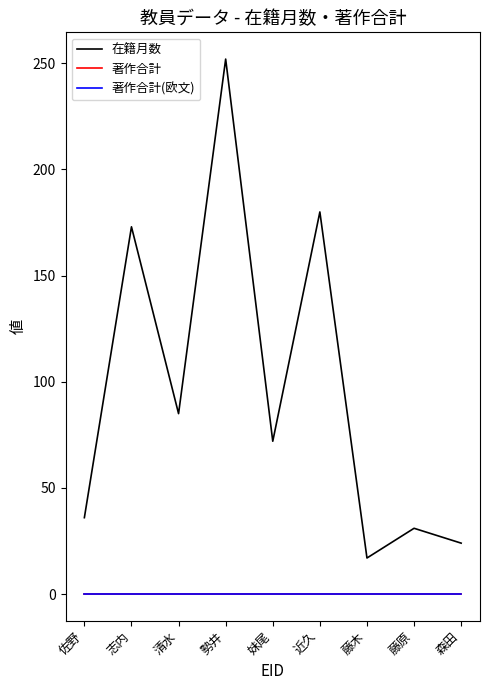

Does the chart have visible grid lines?

No